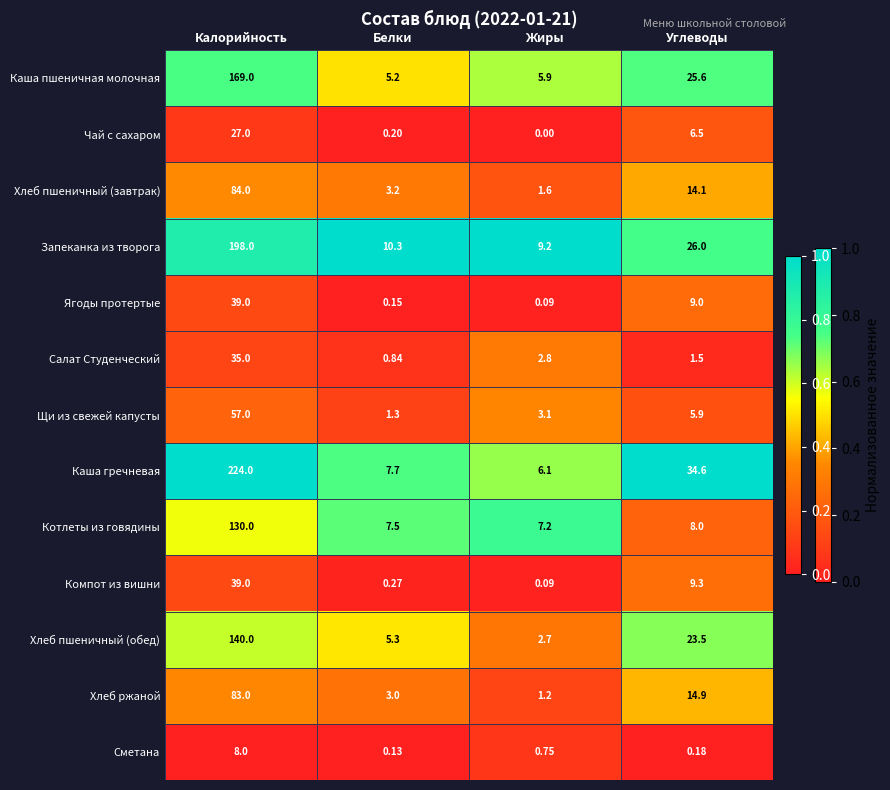

At which label is Щи из свежей капусты closest to 29?

Углеводы